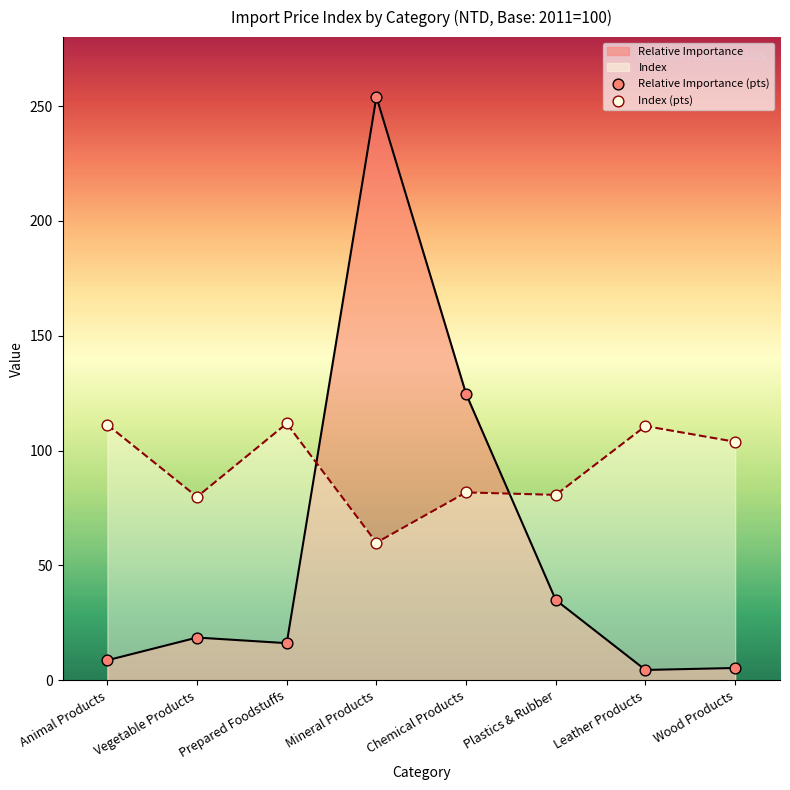

At which category is the sum across all series the highest?

Mineral Products